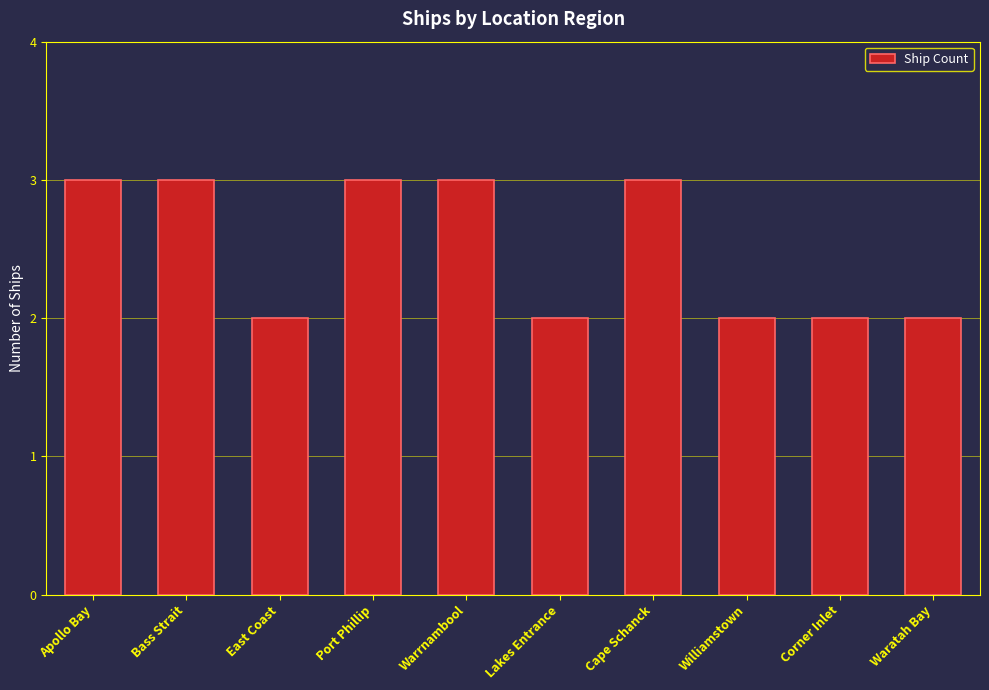

What position from the left is Port Phillip?

4